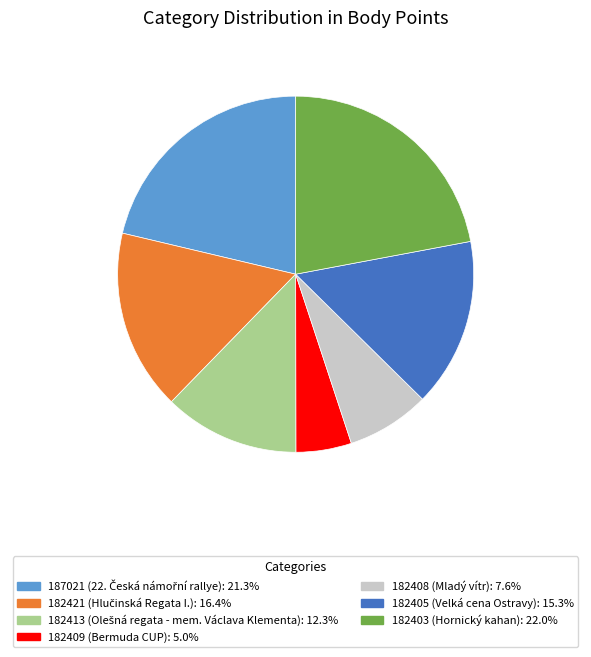

Rank the categories by value from highest to lowest.

182403, 187021, 182421, 182405, 182413, 182408, 182409